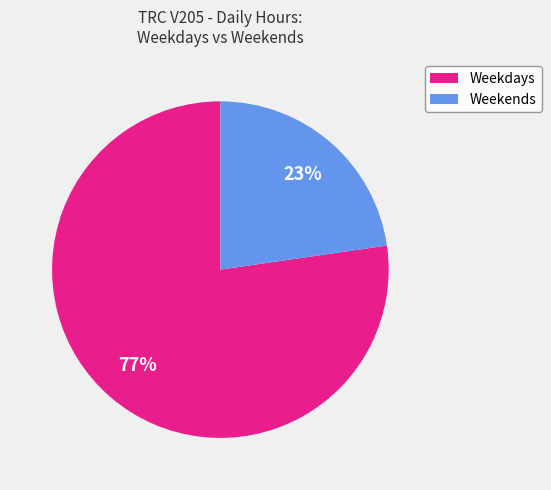

Count the number of slices in the pie.

2